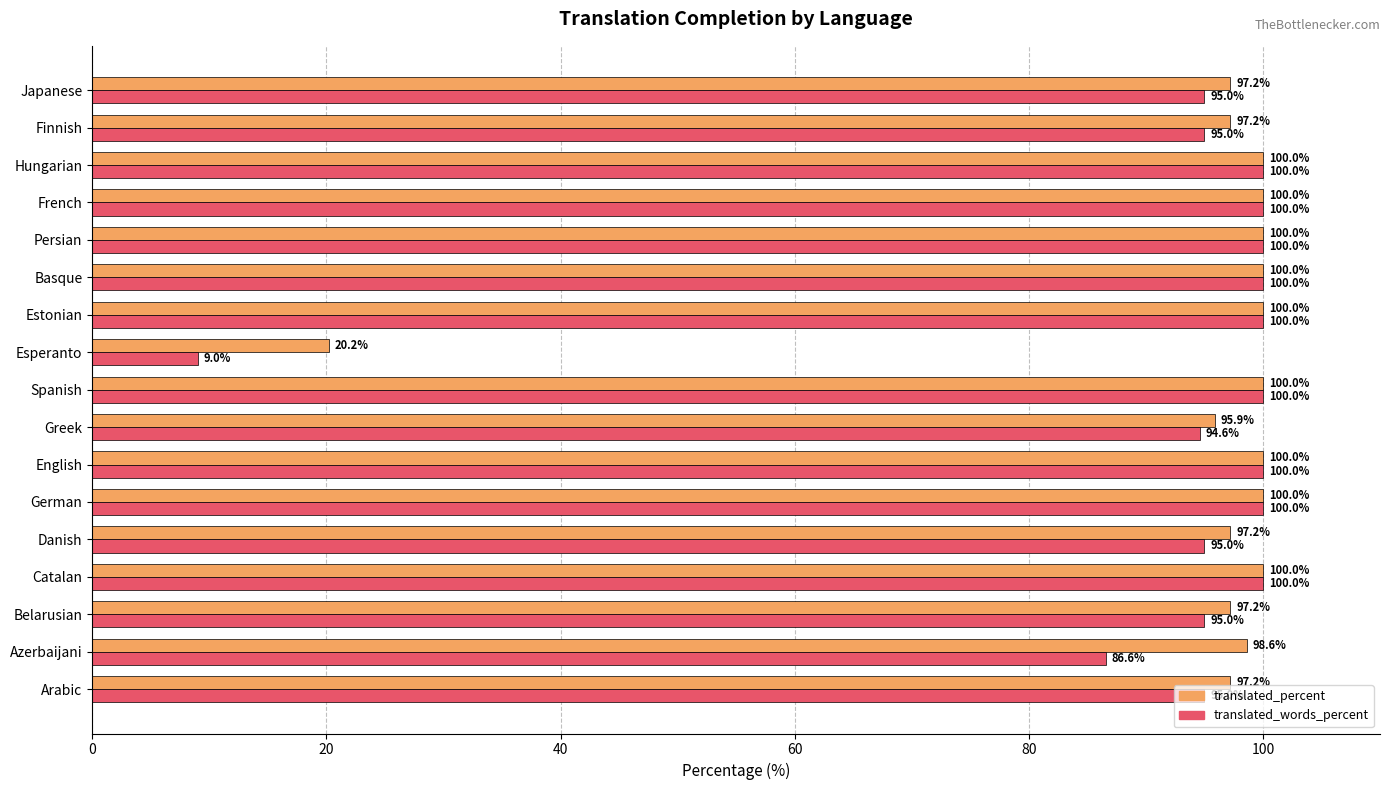

At how many categories does at least one series exceed 84?

16